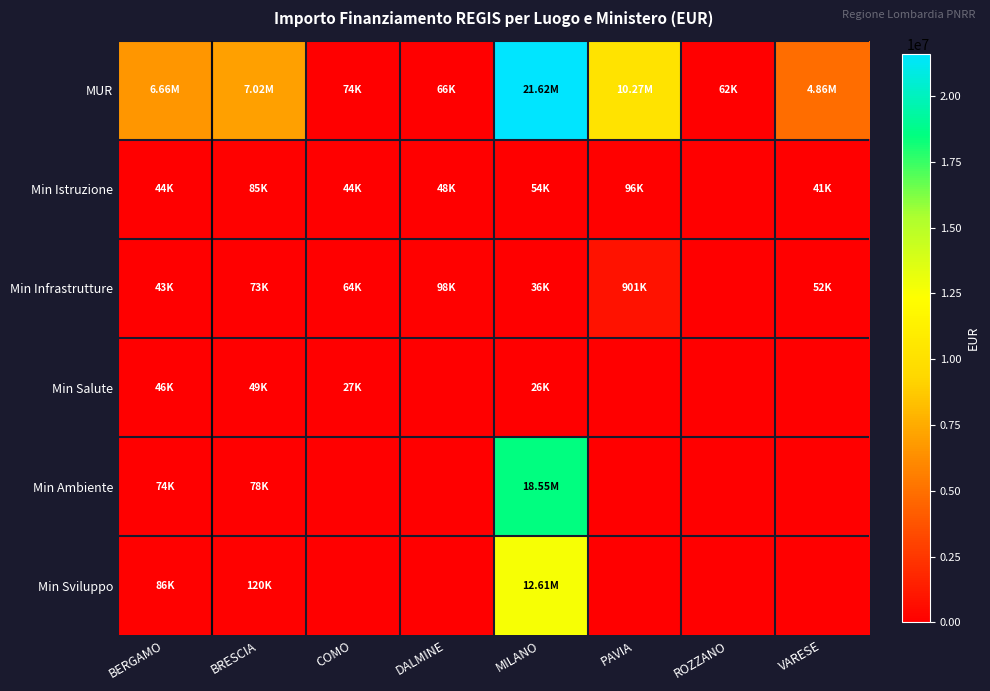

How many distinct data groups are displayed?

6